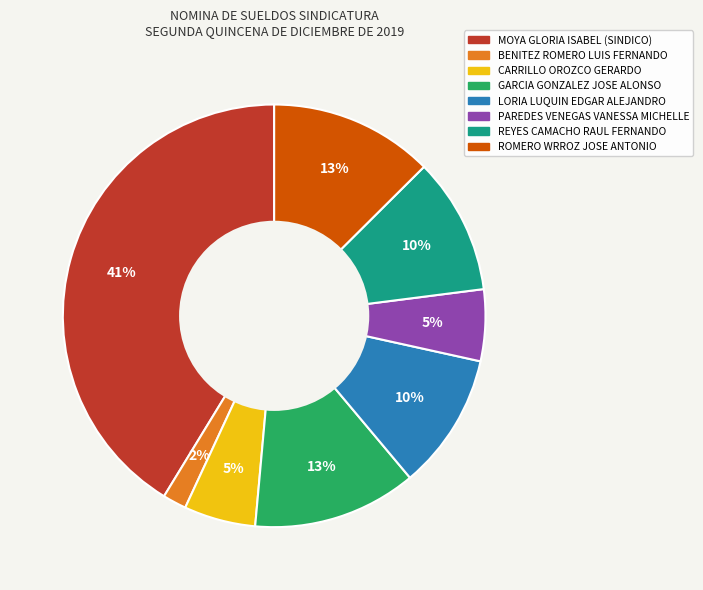

Is the sum of MOYA GLORIA ISABEL and REYES CAMACHO RAUL FERNANDO greater than half?

Yes